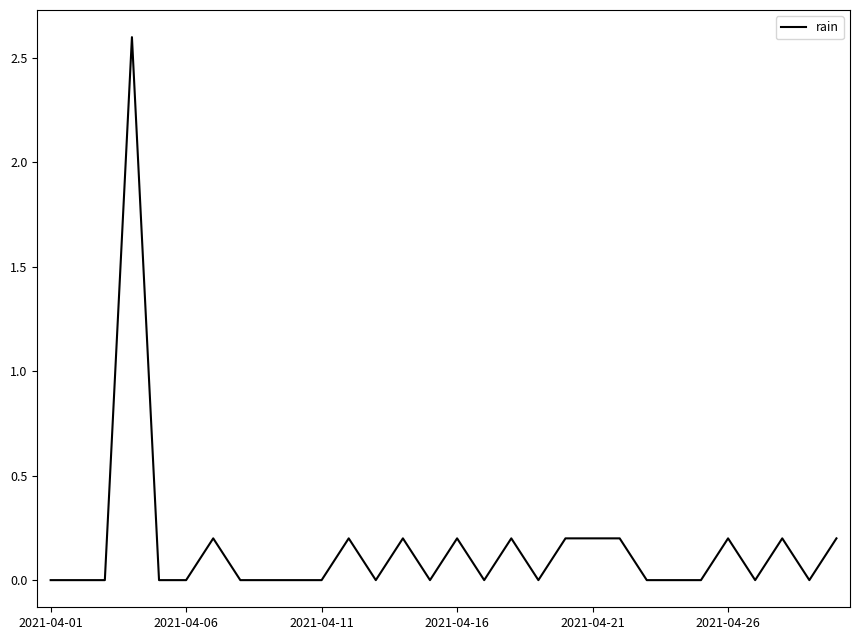

What is the greatest value displayed?

2.6